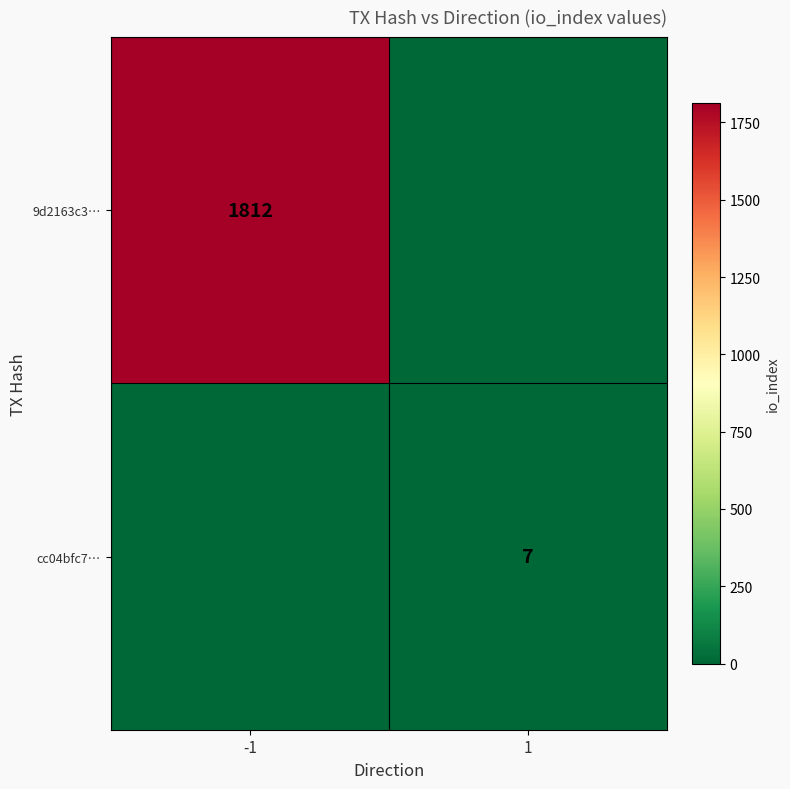

True or false: 9d2163c3… has a value of 902 at -1.

False